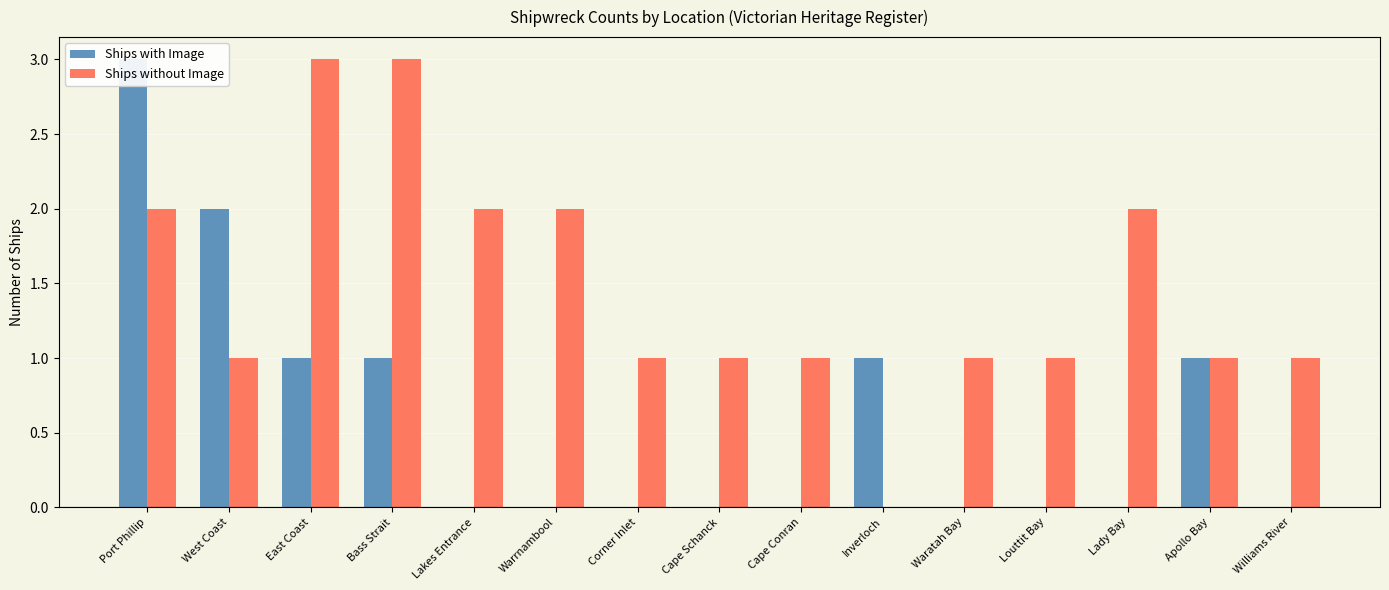

How many values in the Ships without Image series exceed 1?

6